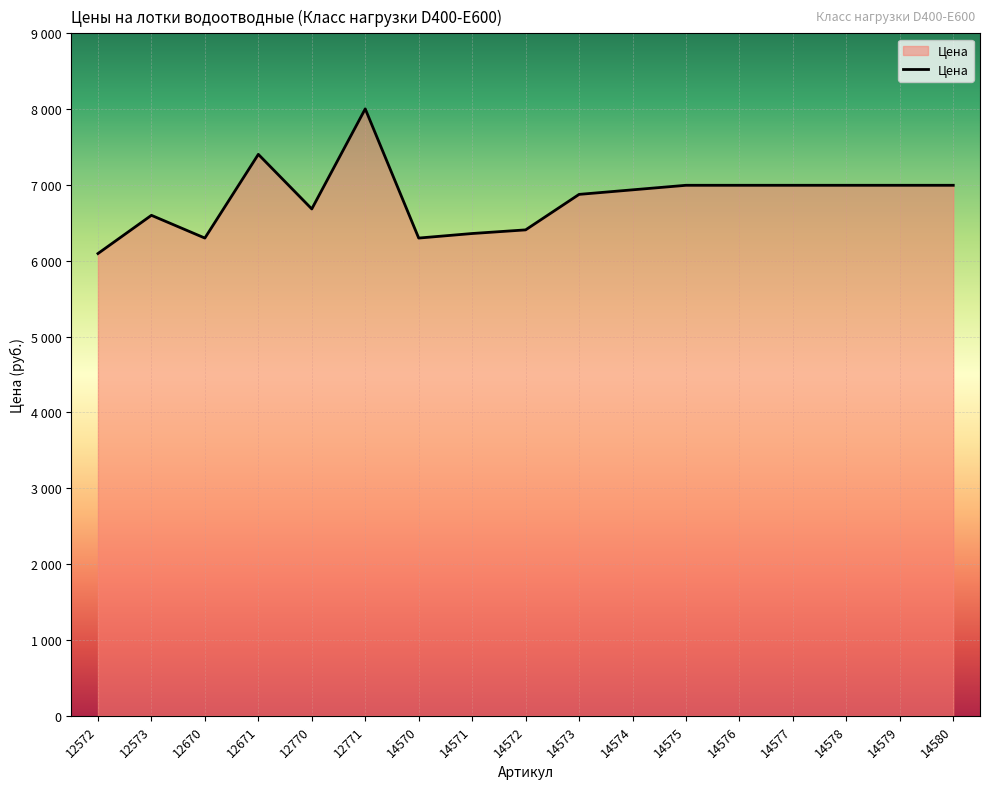

At which label does the data first exceed 6936?

12671